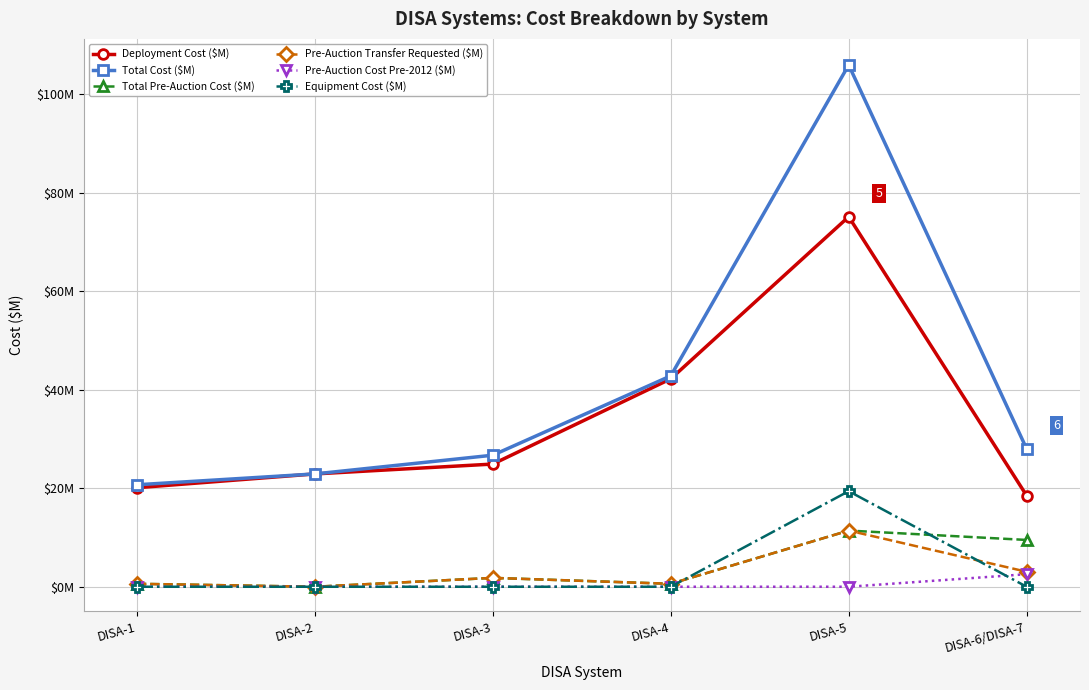

Which series has the largest range (max minus min)?

Total Cost ($M)